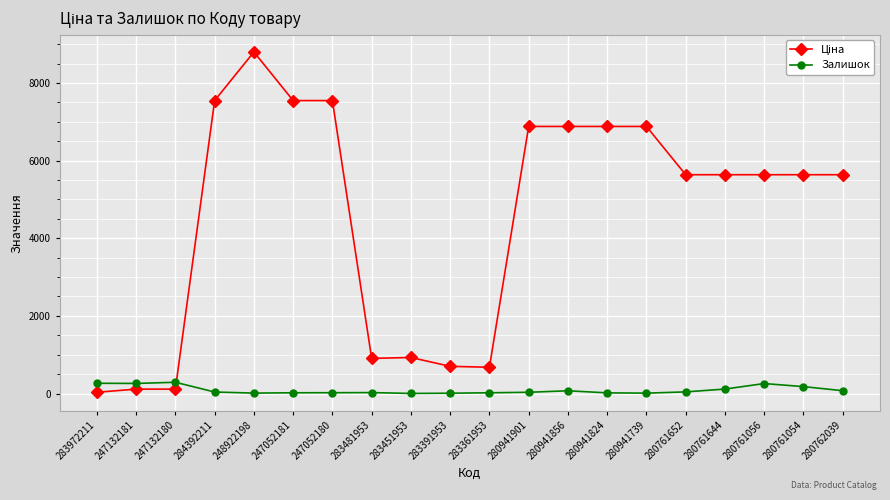

What is the total value across all series at 247052180?

7566.9